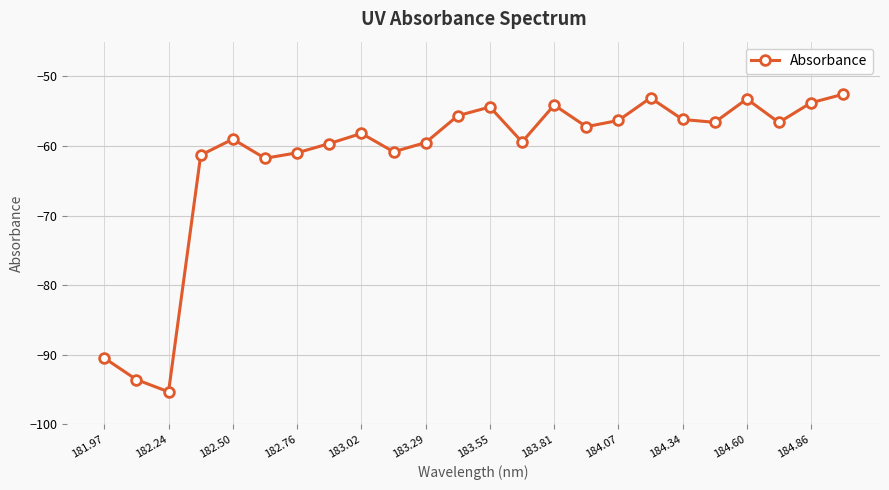

How many points are lower than both their immediate neighbors (excluding endpoints)?

7